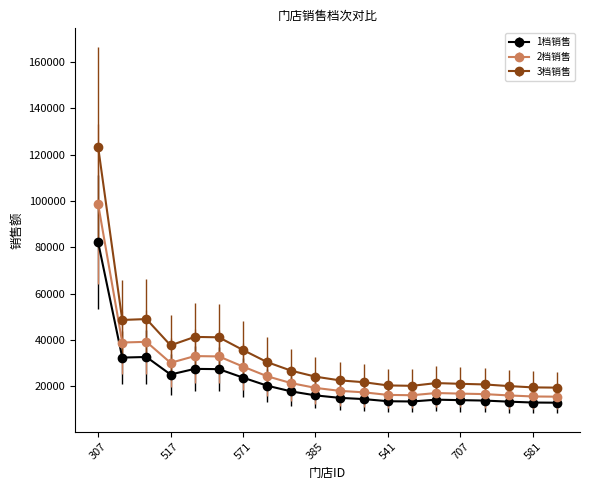

True or false: 2档销售 and 3档销售 intersect in this chart.

False